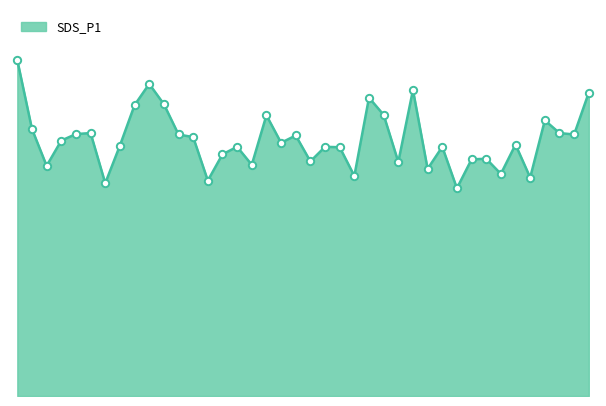

Is this an area chart (filled region under the line)?

Yes